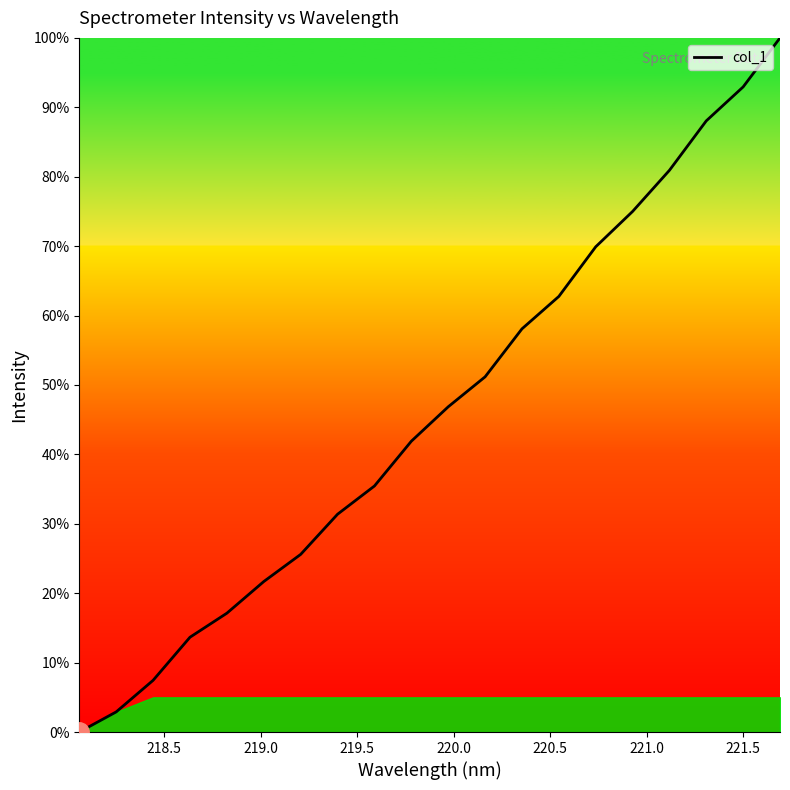

What is the difference between the maximum and minimum values?

100.0